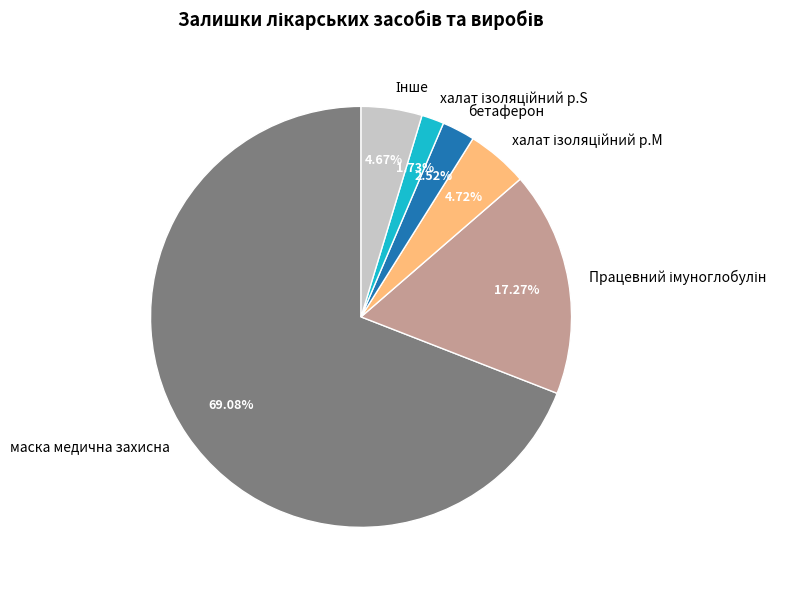

How many segments does this pie chart have?

6